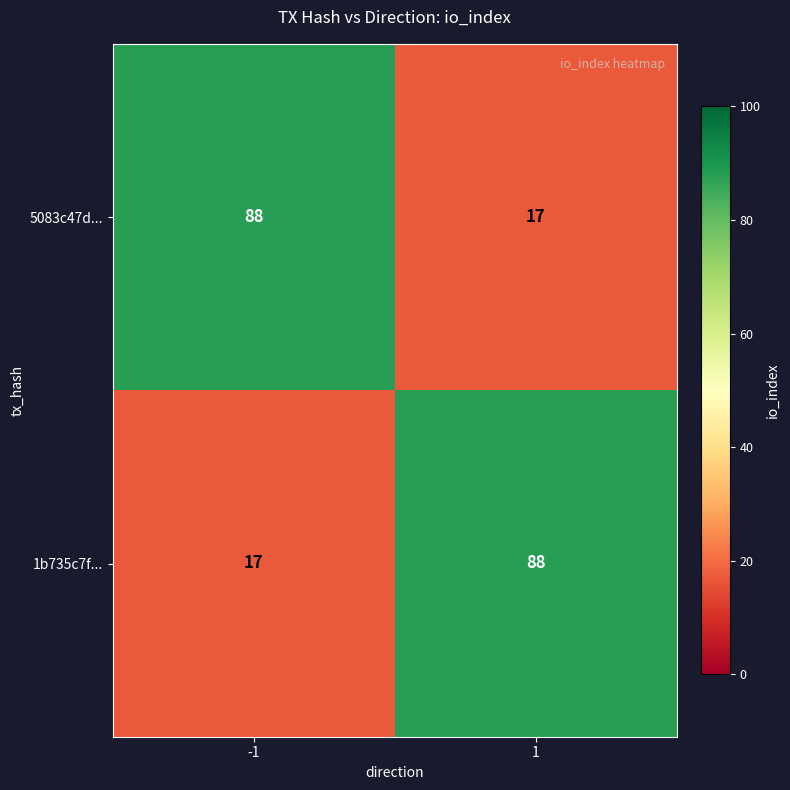

Rank the categories by 5083c47d... value from lowest to highest.

1, -1